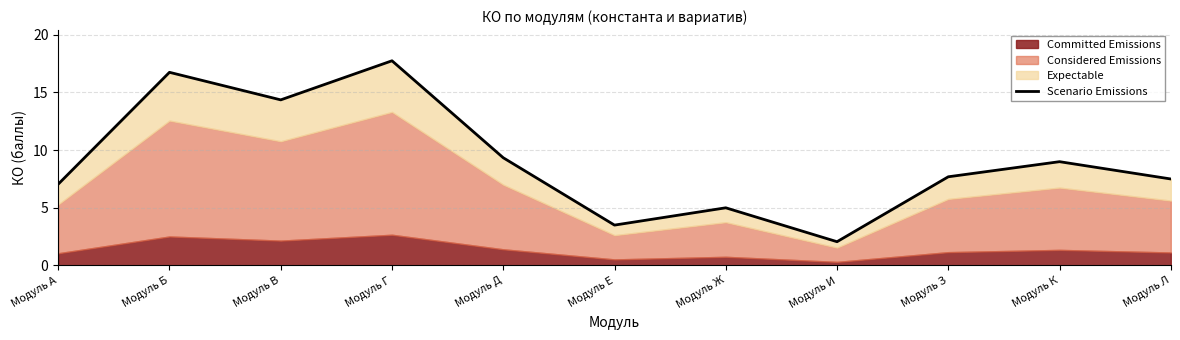

What is the difference between the maximum and minimum values?

15.7